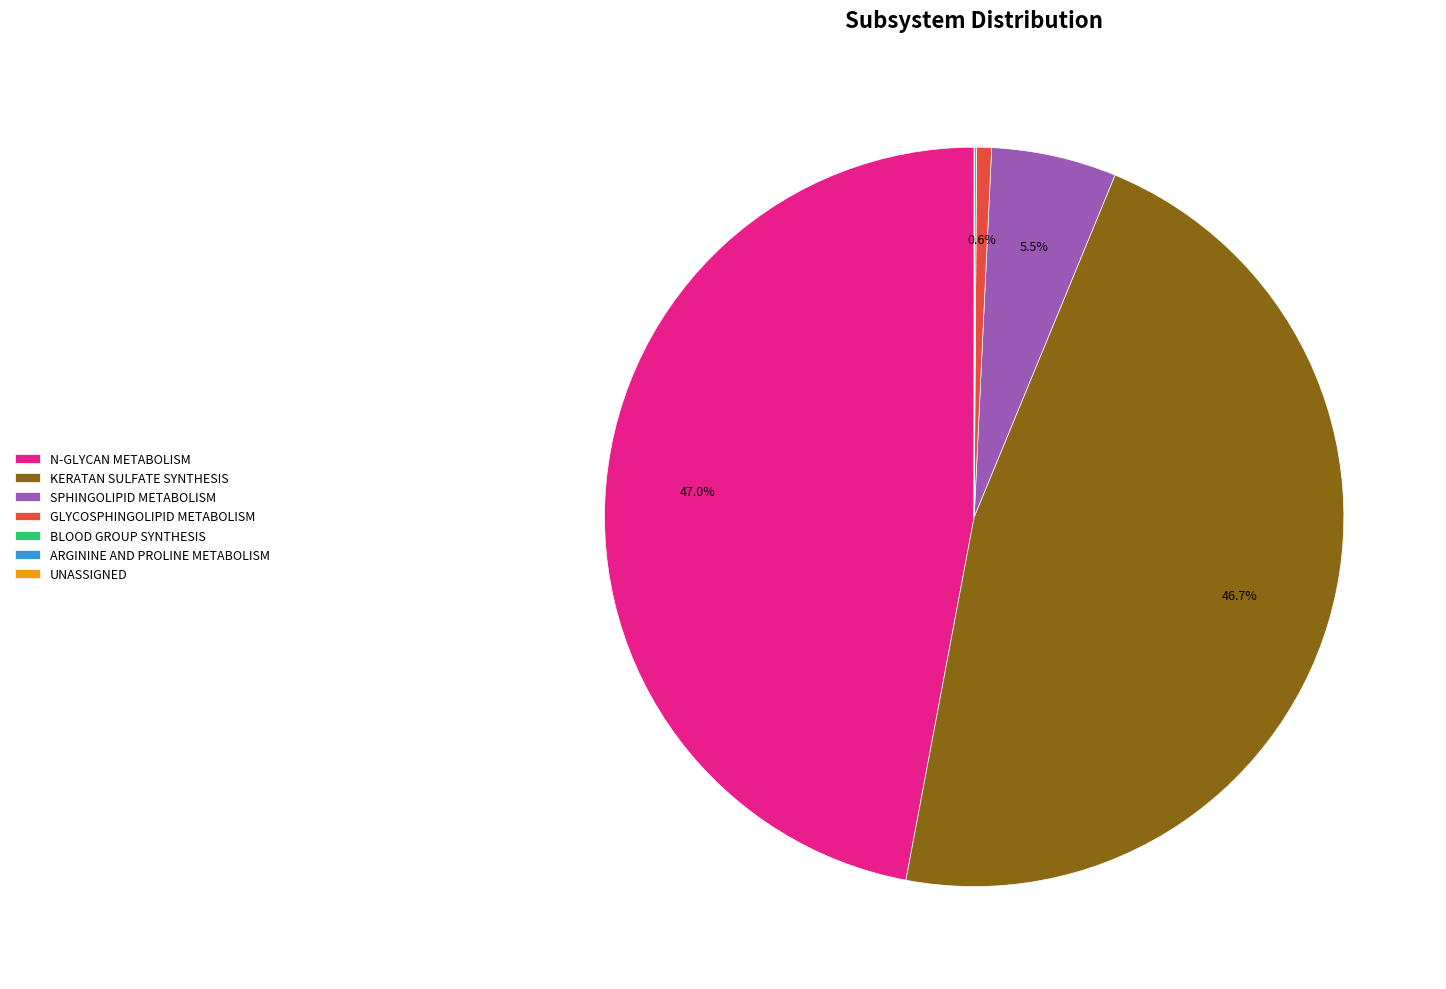

Which has a higher value, GLYCOSPHINGOLIPID METABOLISM or KERATAN SULFATE SYNTHESIS?

KERATAN SULFATE SYNTHESIS